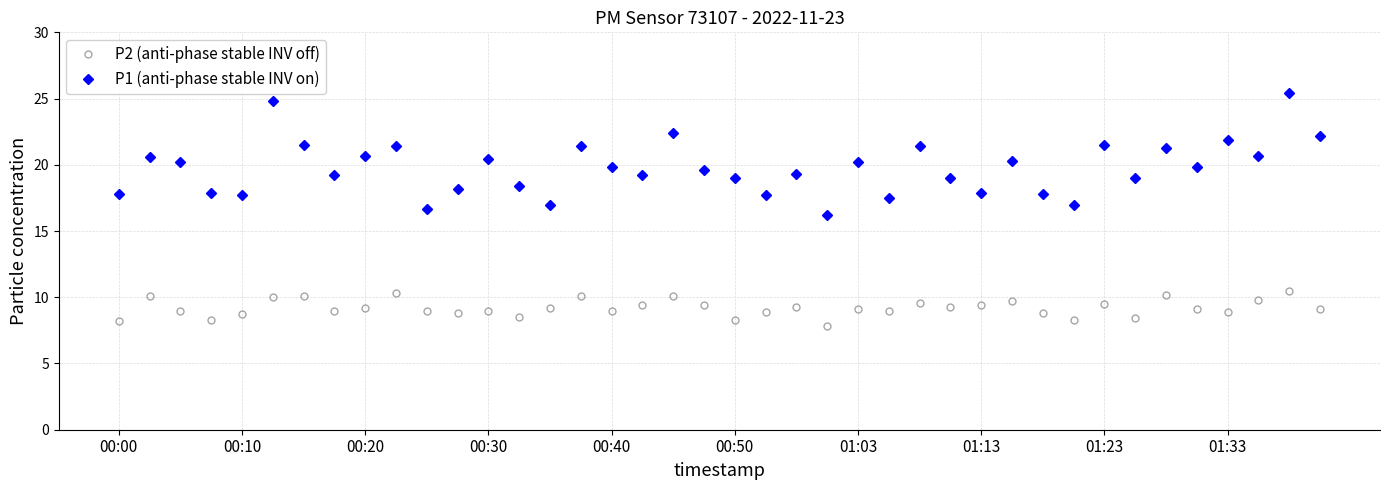

What is the smallest value displayed?

7.8